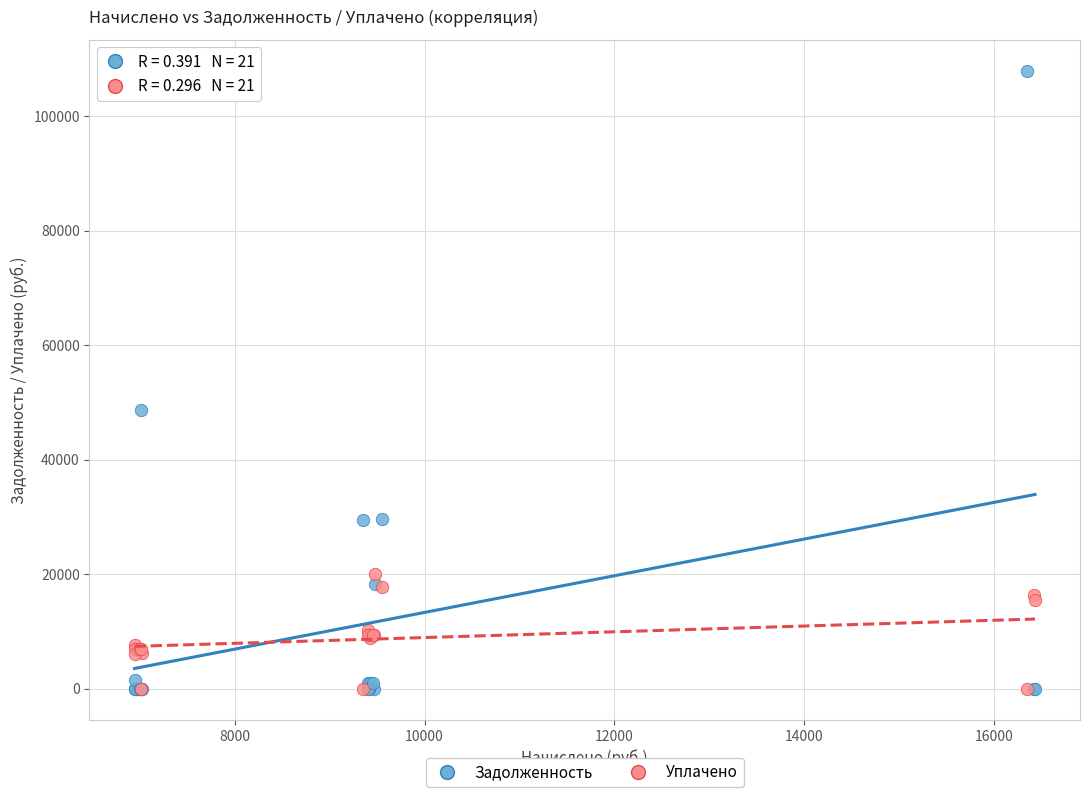

In the Задолженность series, what Y value is closest to 53950?

48695.6